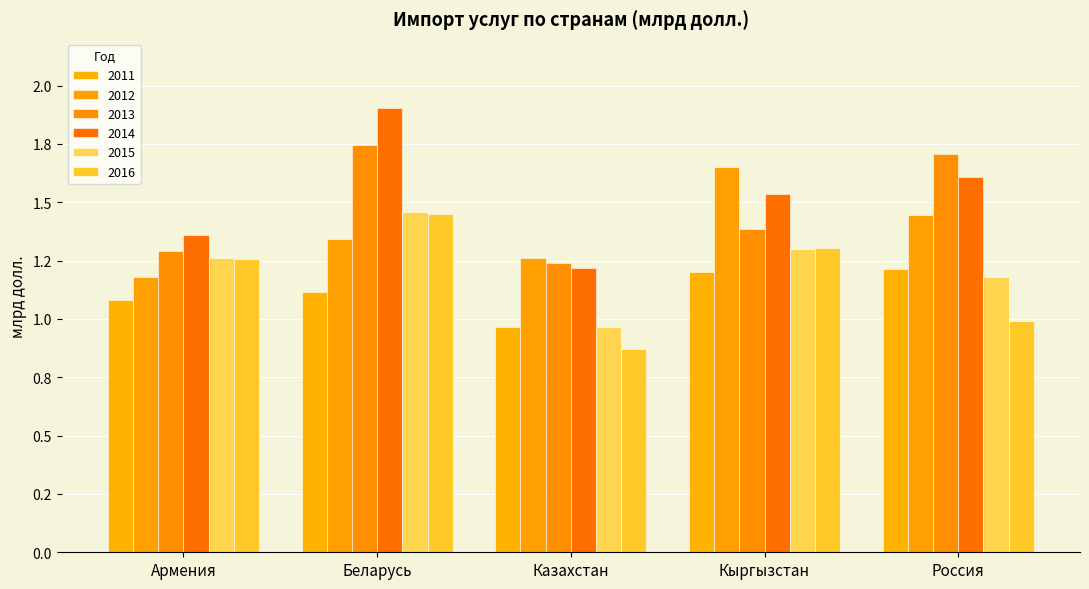

Reading left to right, extract all data points from this chart.

2011: 1.1	1.1	1.0	1.2	1.2
2012: 1.2	1.3	1.3	1.7	1.4
2013: 1.3	1.7	1.2	1.4	1.7
2014: 1.4	1.9	1.2	1.5	1.6
2015: 1.3	1.5	1.0	1.3	1.2
2016: 1.3	1.4	0.9	1.3	1.0